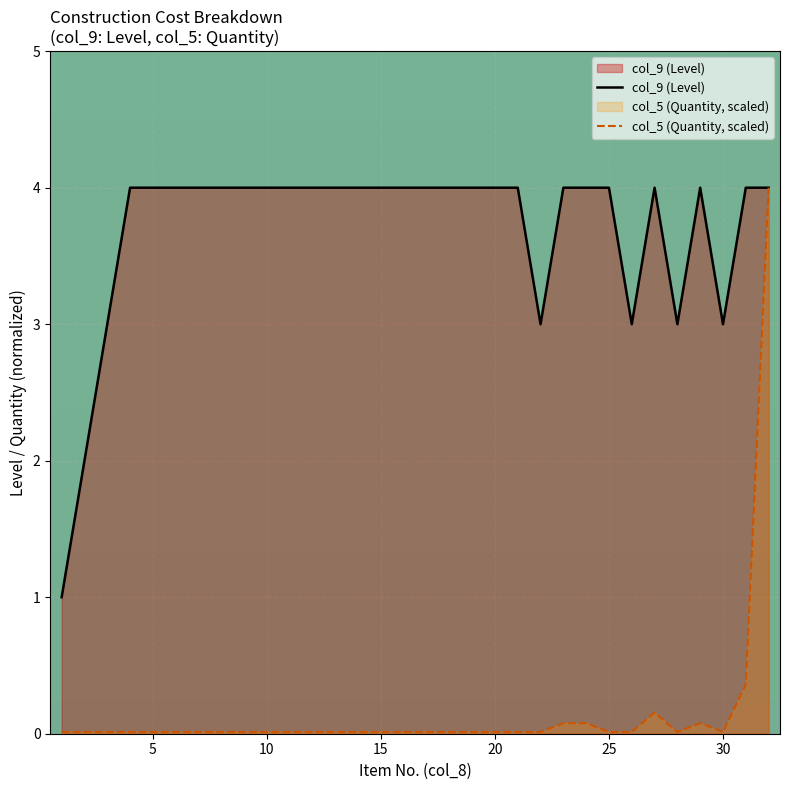

Which series has the largest total across all categories?

col_9 (Level)